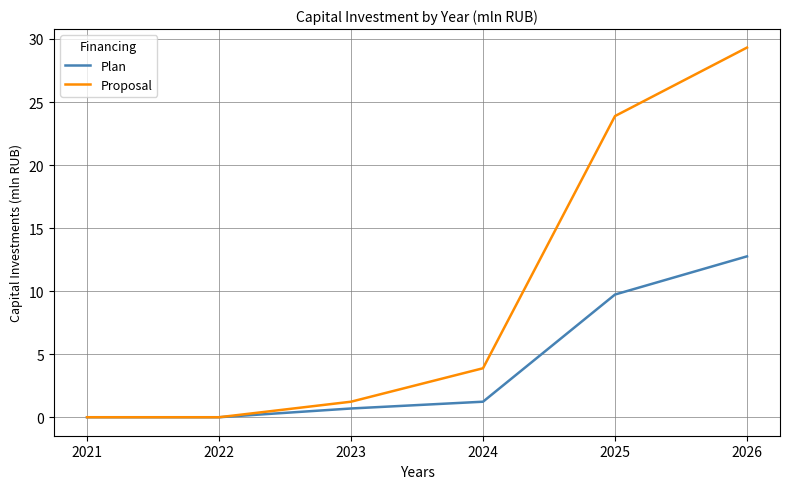

What are all the series names shown in the legend?

Plan, Proposal